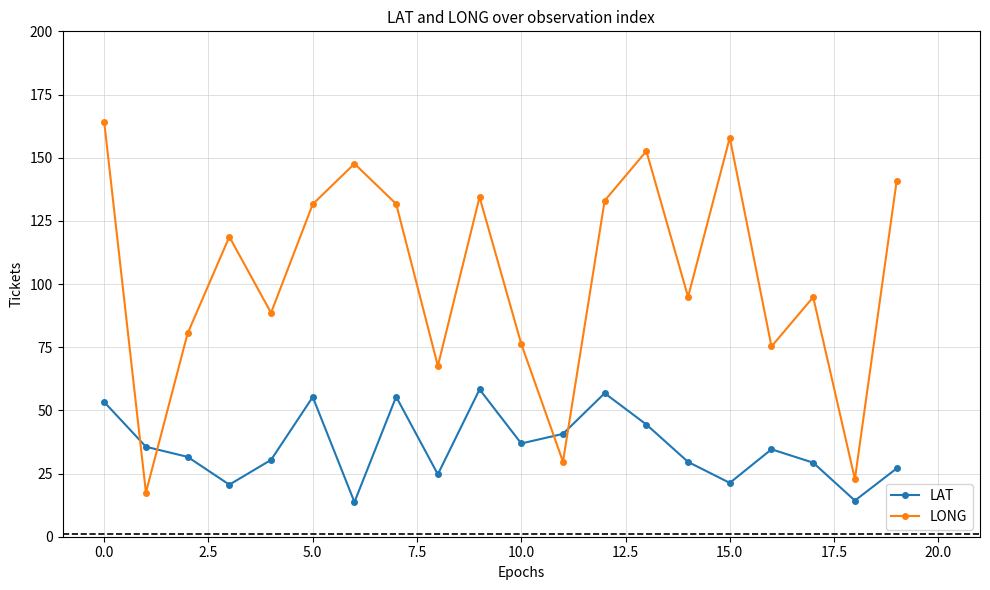

What is the maximum value for LONG?

164.1